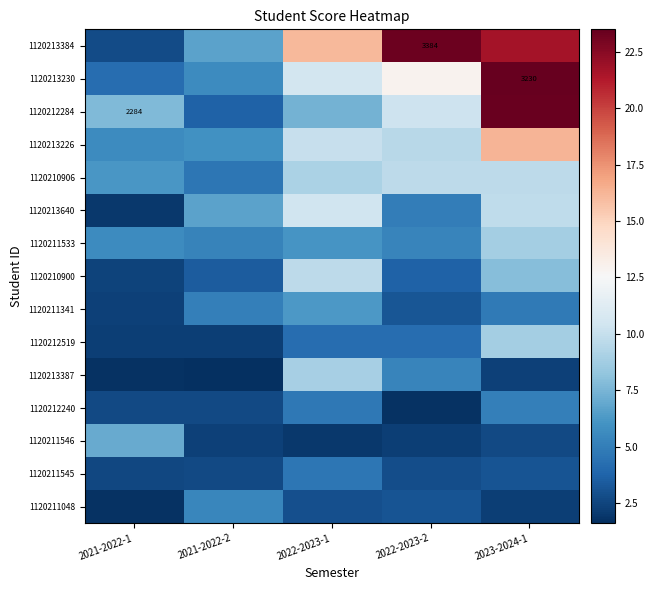

At which label does 1120211048 reach its peak?

2021-2022-2